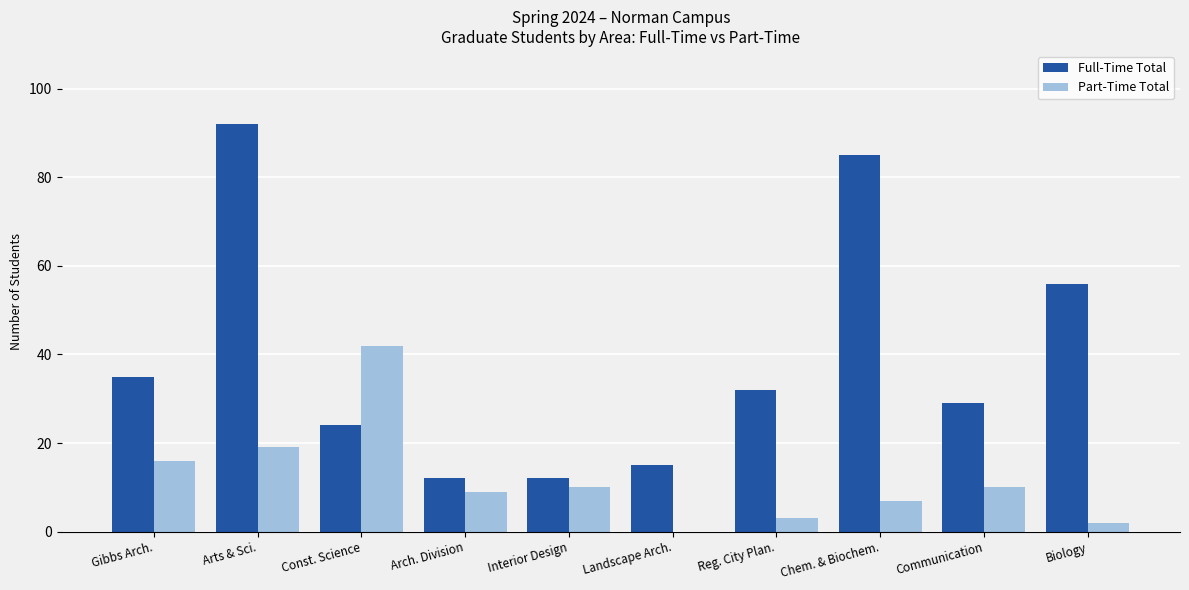

What are all the series names shown in the legend?

Full-Time Total, Part-Time Total